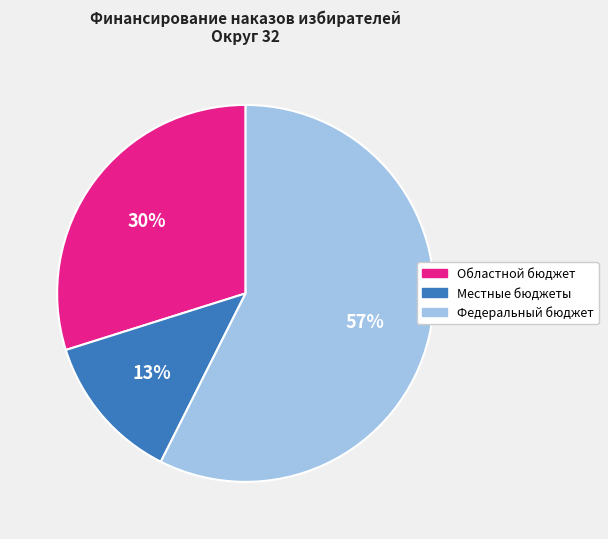

Do Федеральный бюджет and Местные бюджеты together represent more than half of the pie?

Yes